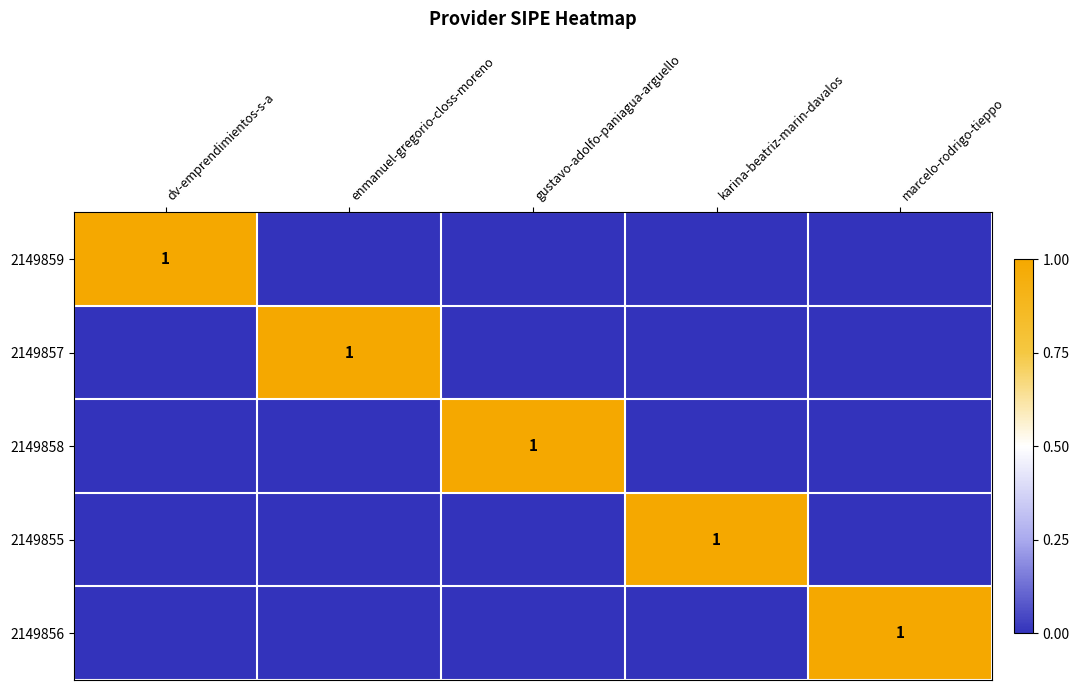

True or false: 2149856 has a value of 2 at marcelo-rodrigo-tieppo.

False